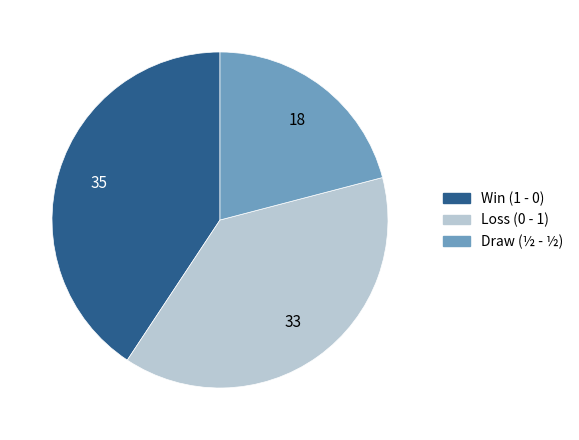

Is there a majority slice in this chart?

No